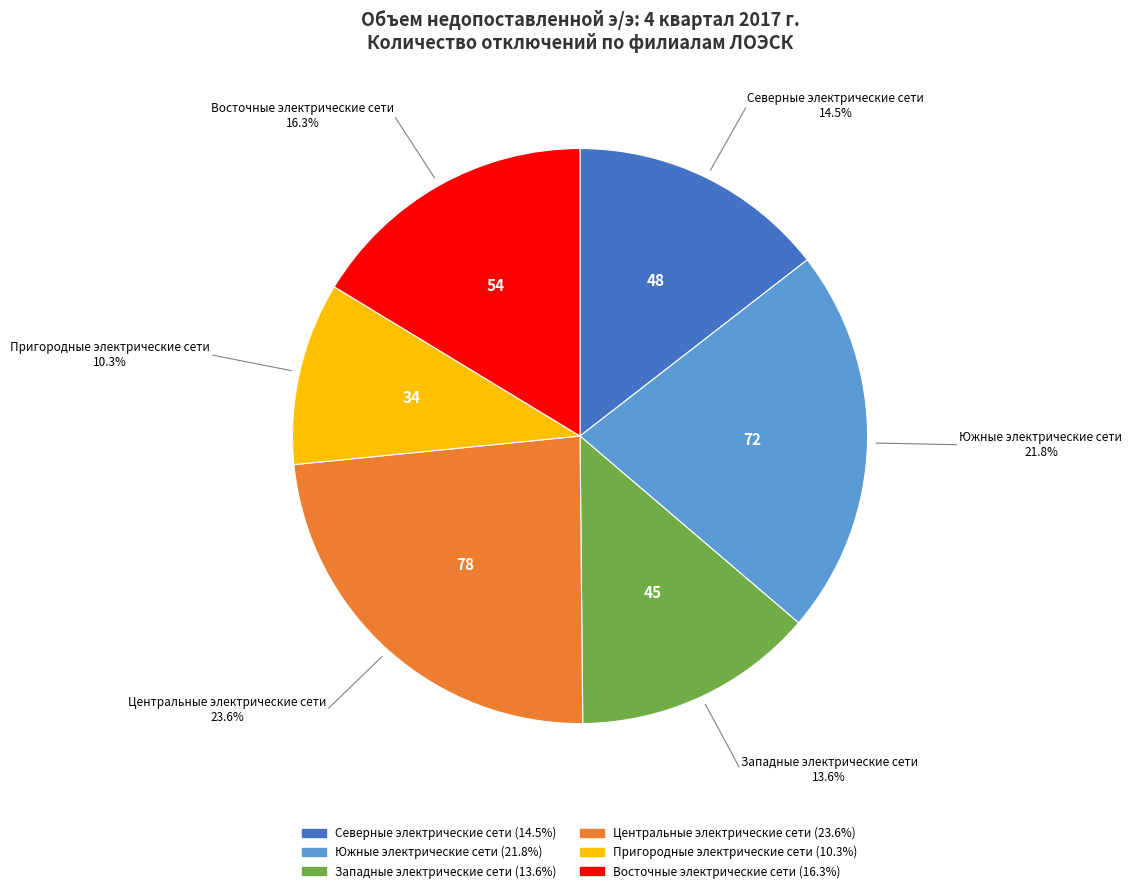

To the nearest percent, what percentage of the pie is Пригородные электрические сети?

10%